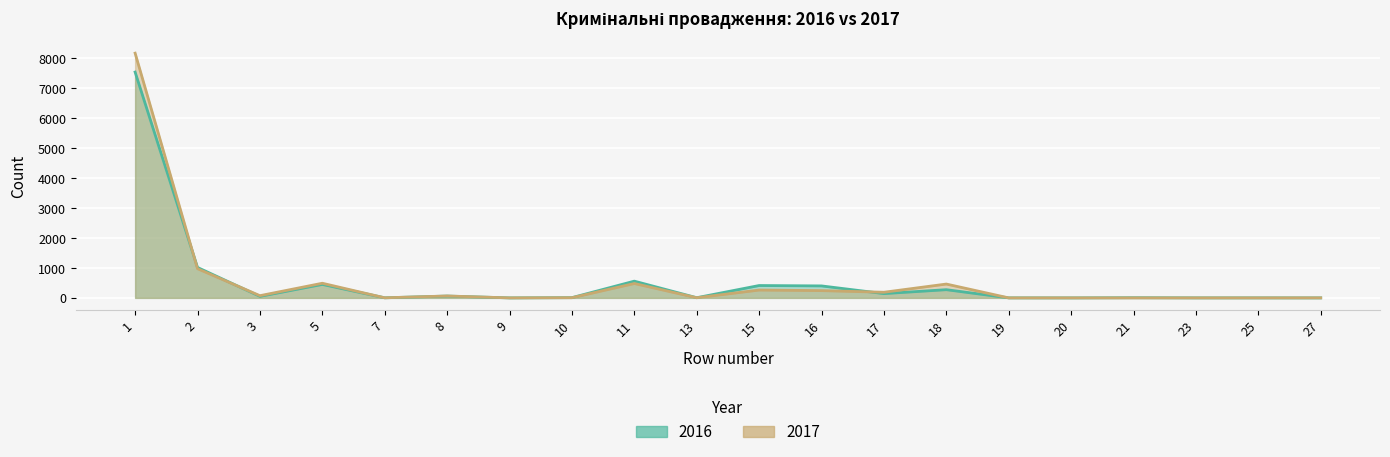

After their last crossing, which series has the higher values: 2017 or 2016?

2017